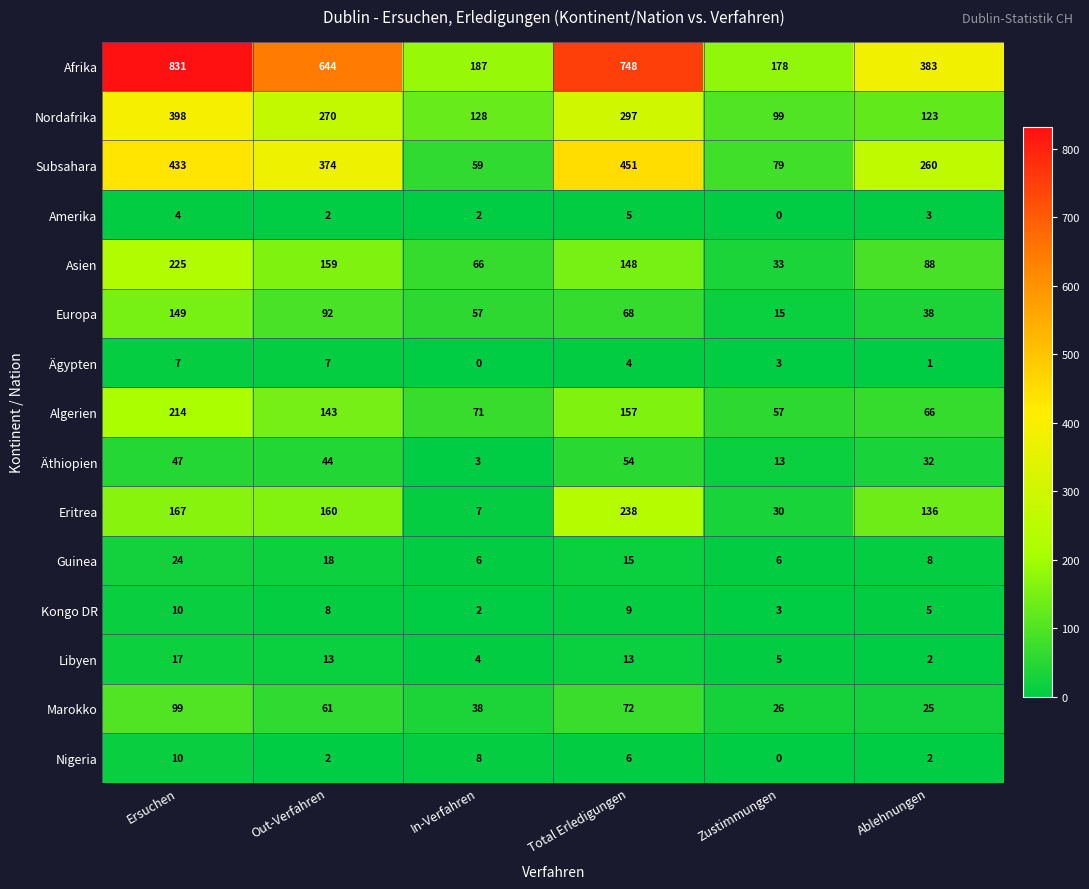

What is the total value across all series at Zustimmungen?

547